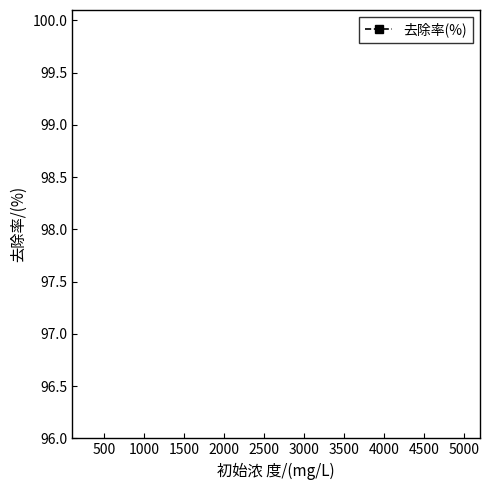

What position from the left is 1000?

5